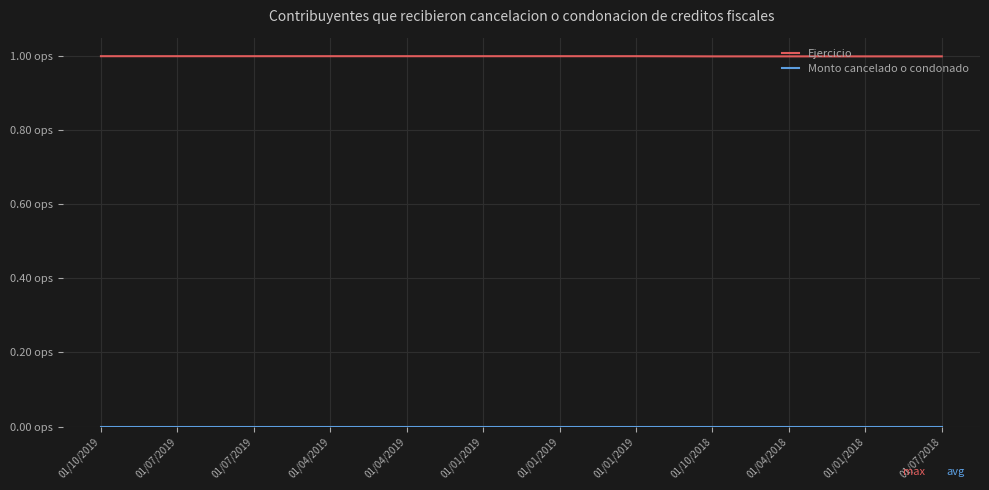

True or false: Monto cancelado o condonado and Ejercicio intersect in this chart.

False